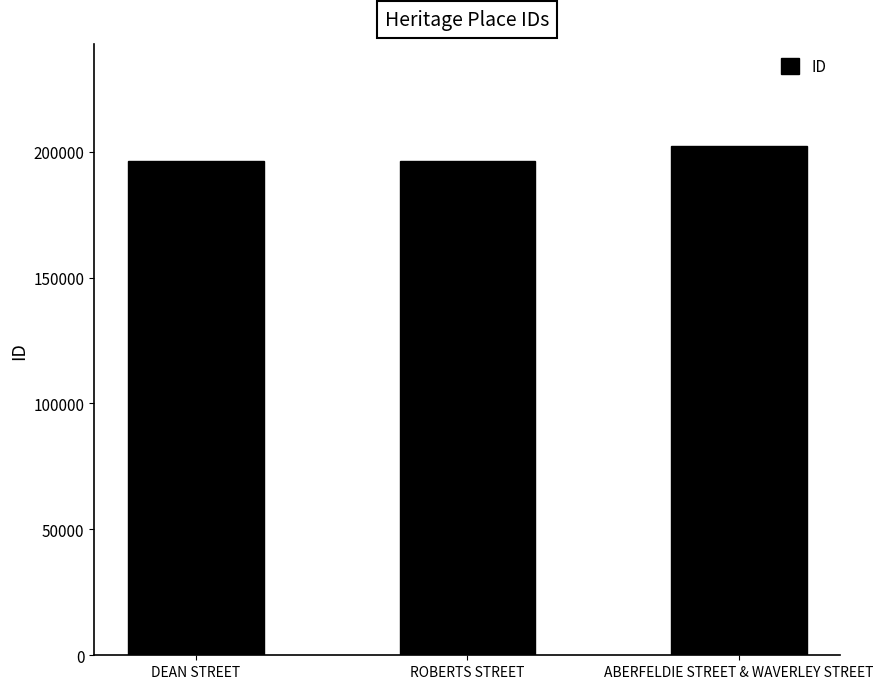

Does the chart contain any negative values?

No